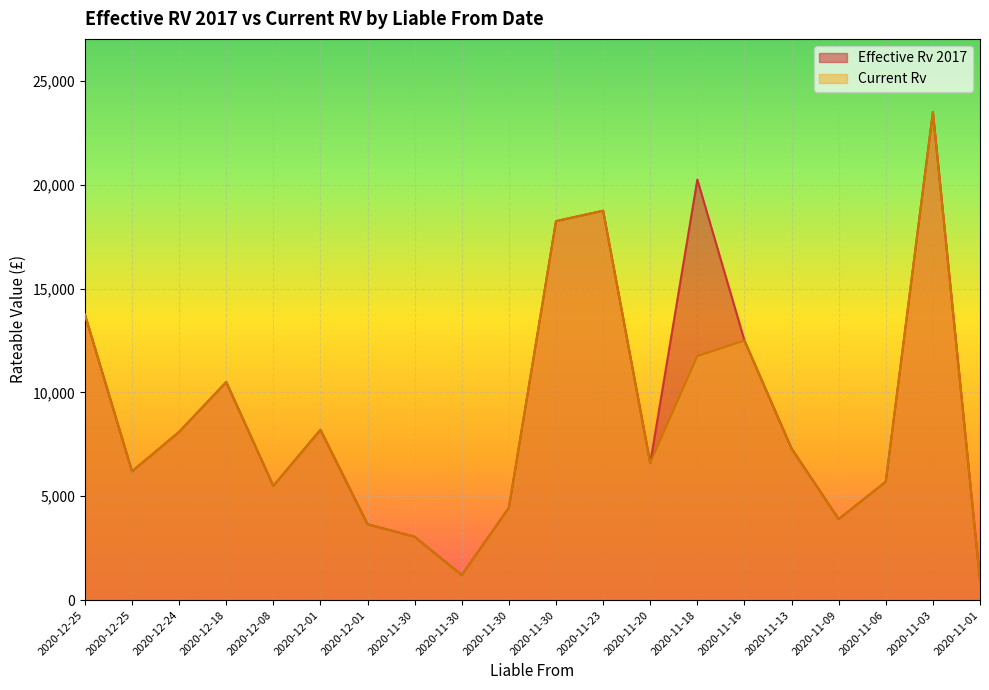

Rank the series by their maximum value, from highest to lowest.

Effective Rv 2017, Current Rv